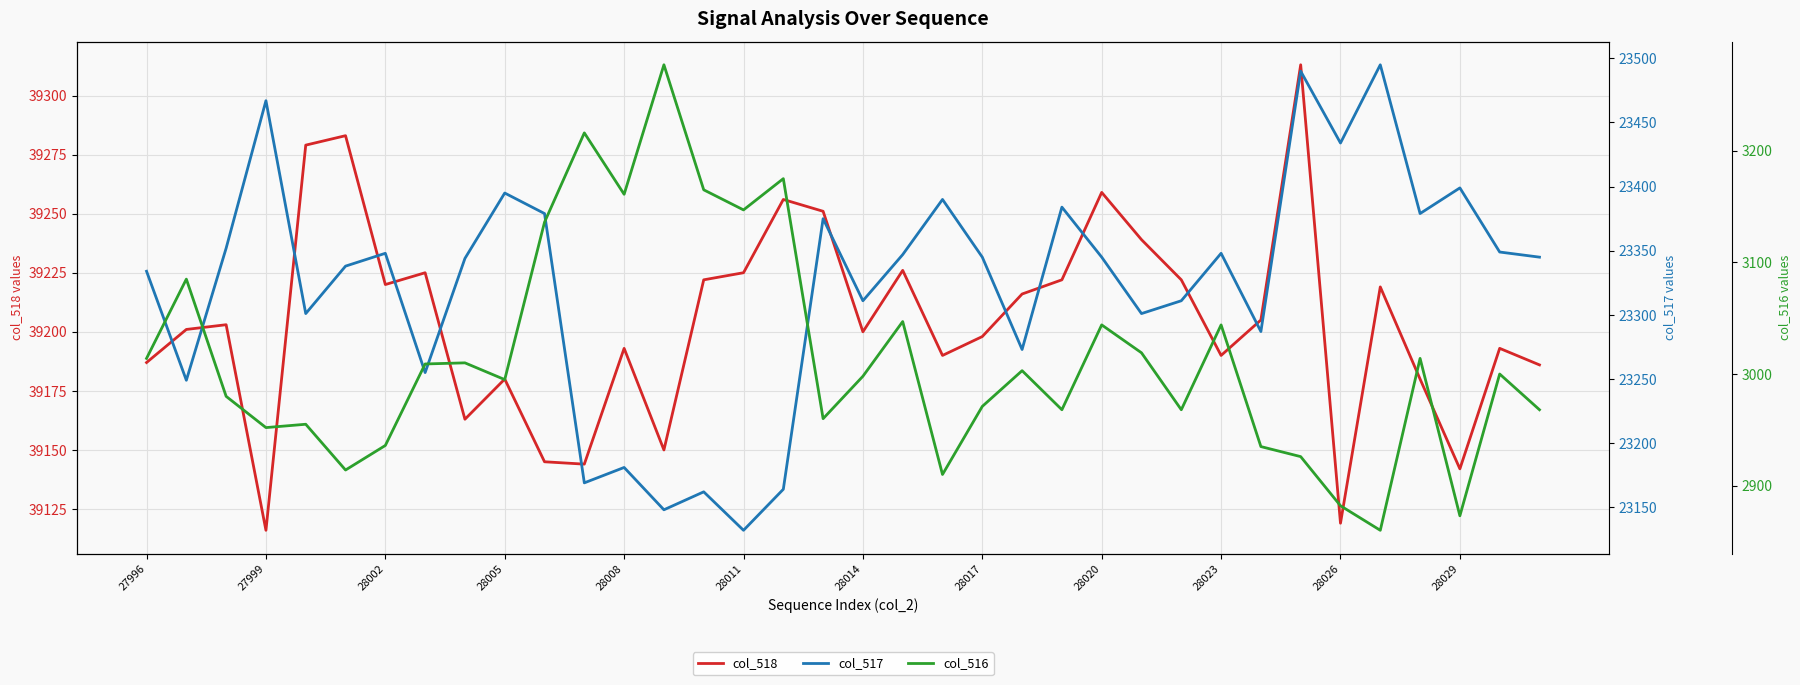

True or false: col_518 has a value of 39187 at 27996.

True